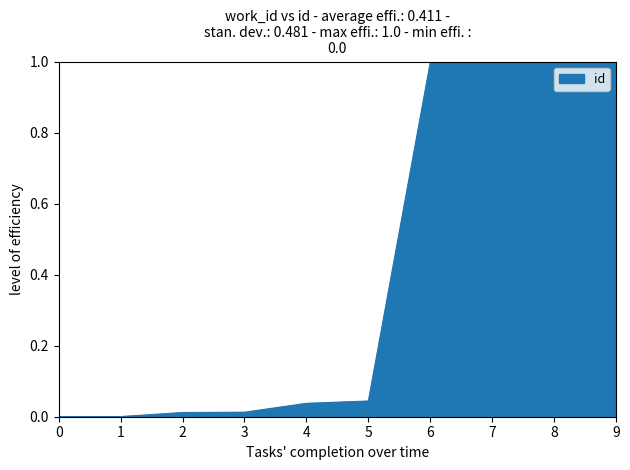

The value at 6 is 1.6. True or false?

False